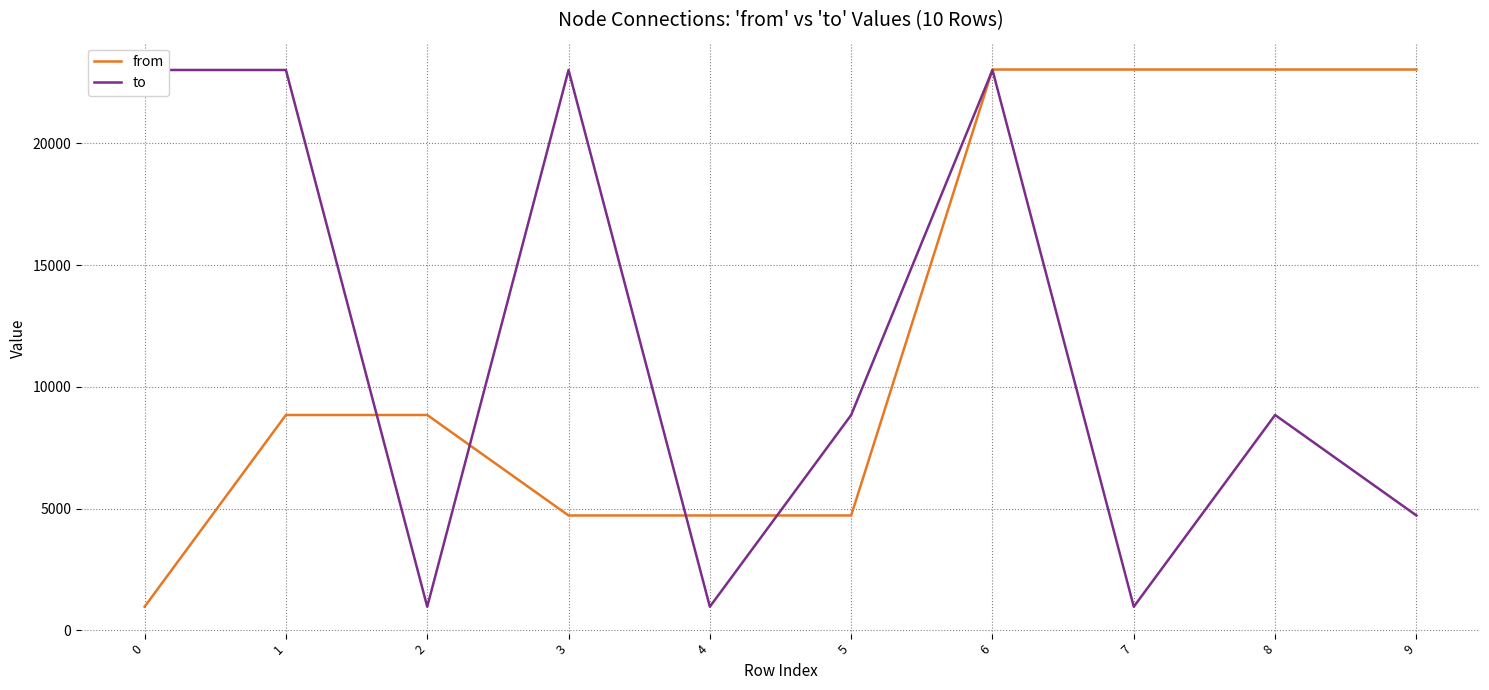

How many from values are between 4715 and 23032?

9